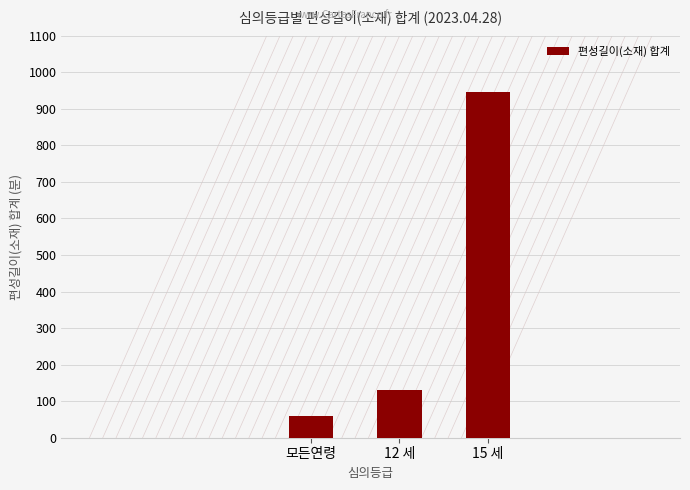

Rank the categories by value from lowest to highest.

모든연령, 12 세, 15 세